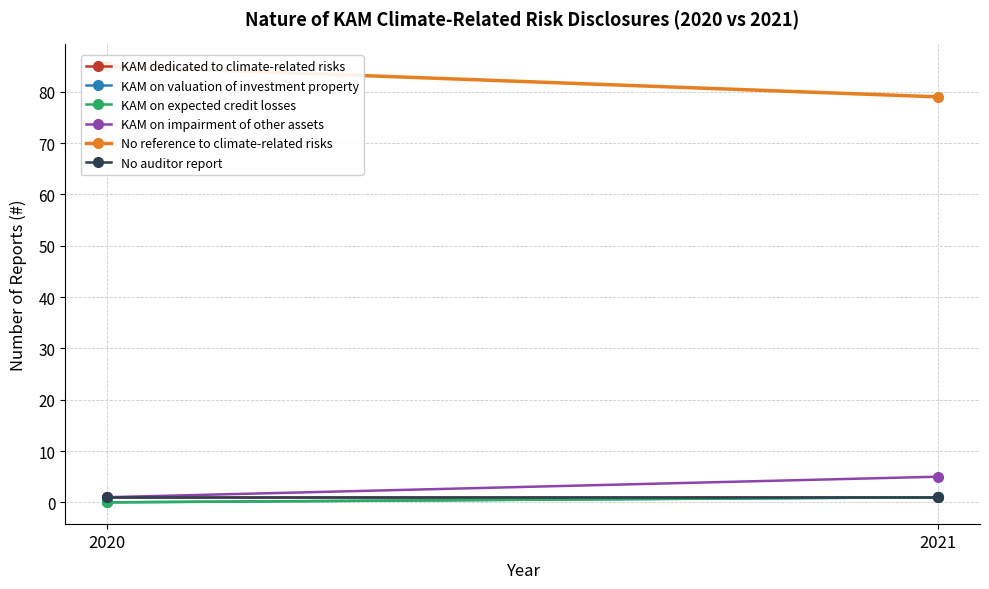

Is the value of KAM on impairment of other assets at 2021 greater than the value of KAM dedicated to climate-related risks at 2020?

Yes